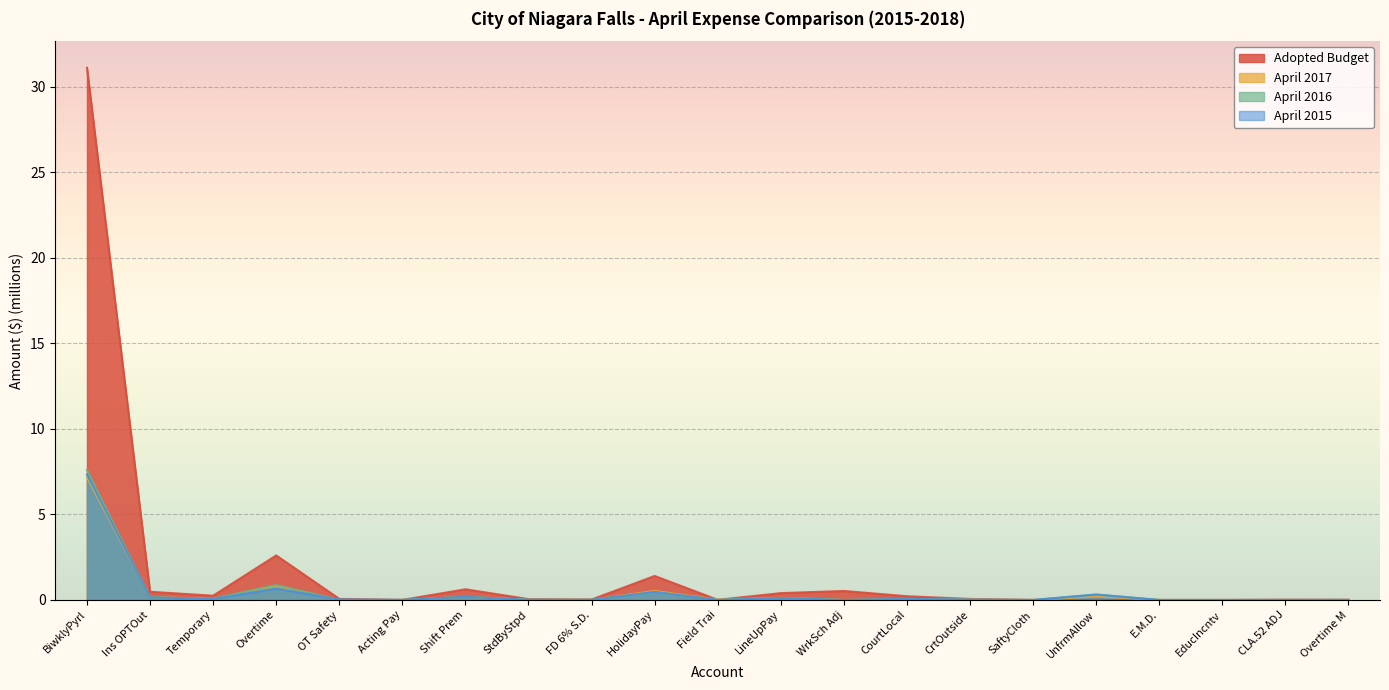

What value does the Adopted Budget series have at WrkSch Adj?

0.5